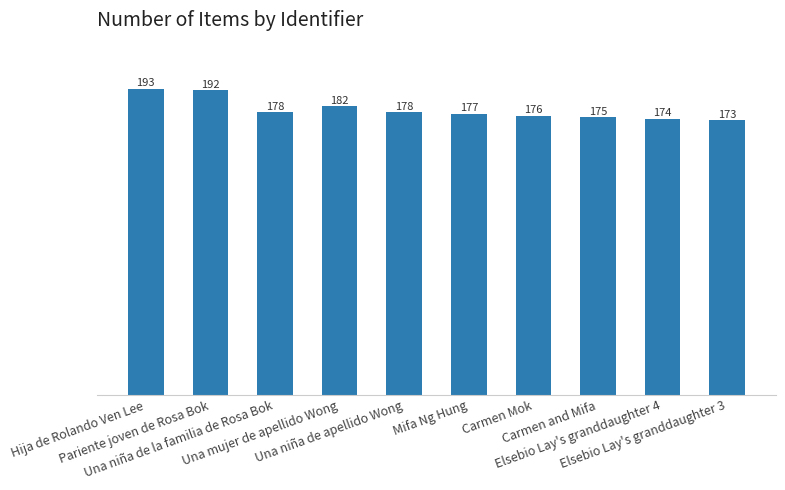

What is the value of the 8th bar from the left?

175